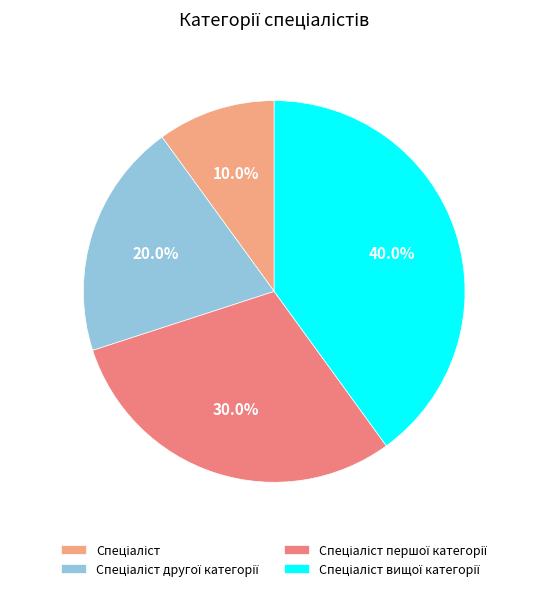

Does Спеціаліст першої категорії represent more than half of the total?

No